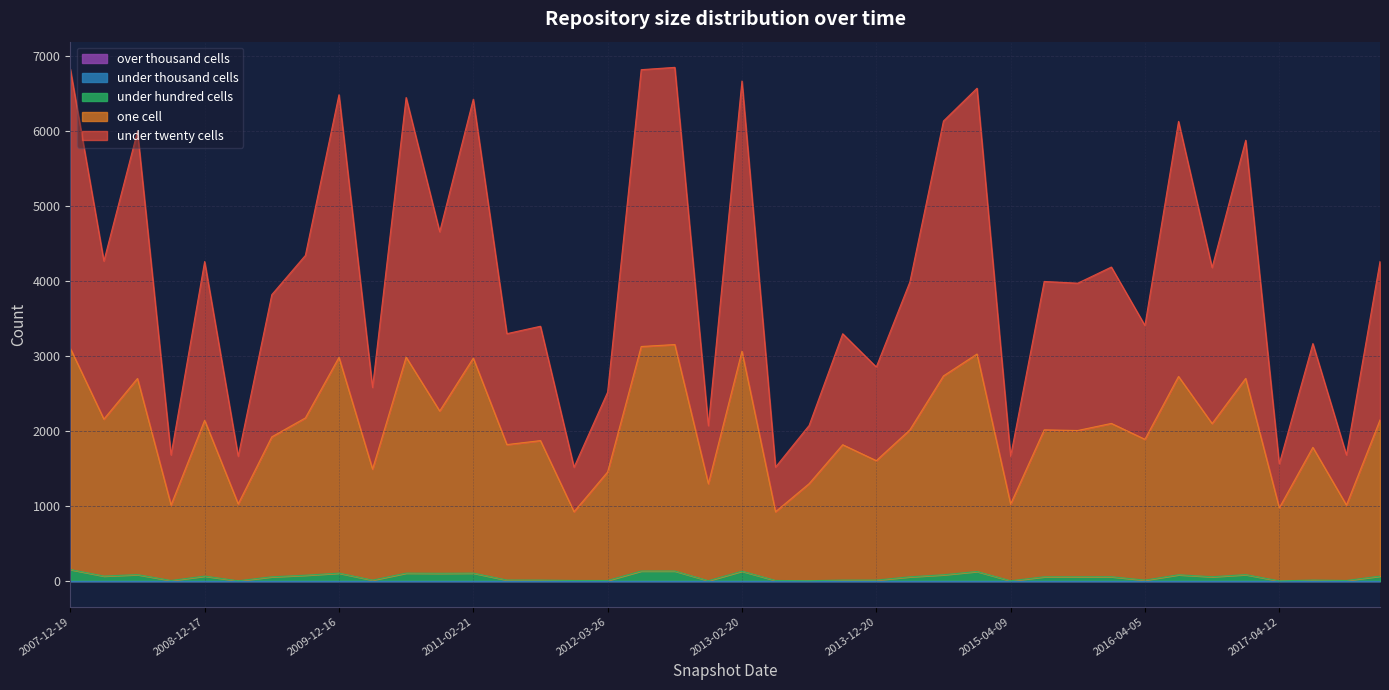

Is it true that one_cell equals 2215 at 2013-07-09?

False